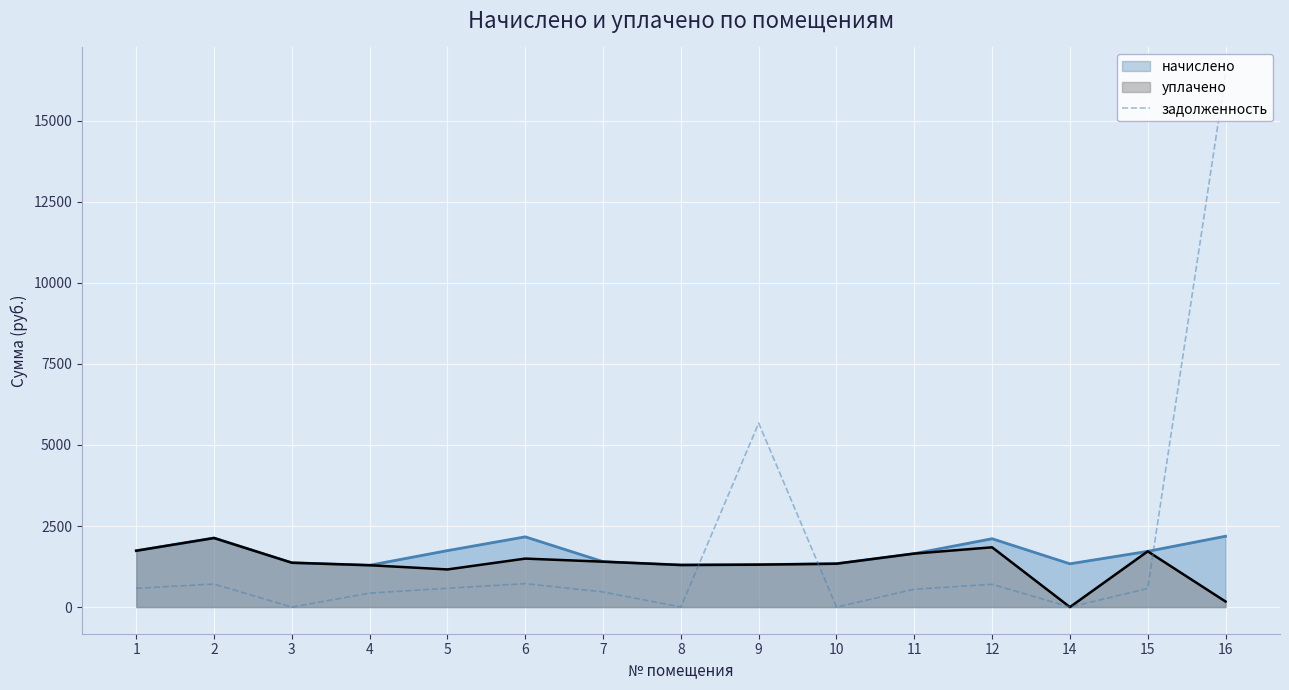

List the labels in order of value, smallest first.

3, 8, 10, 14, 4, 7, 11, 15, 1, 5, 12, 2, 6, 9, 16